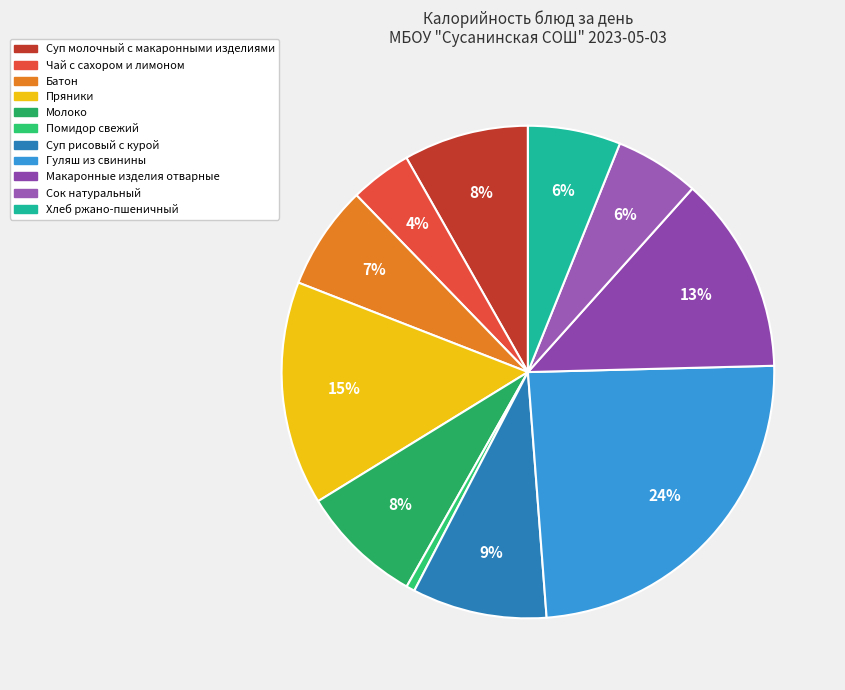

To the nearest percent, what percentage of the pie is Суп рисовый с курой?

9%